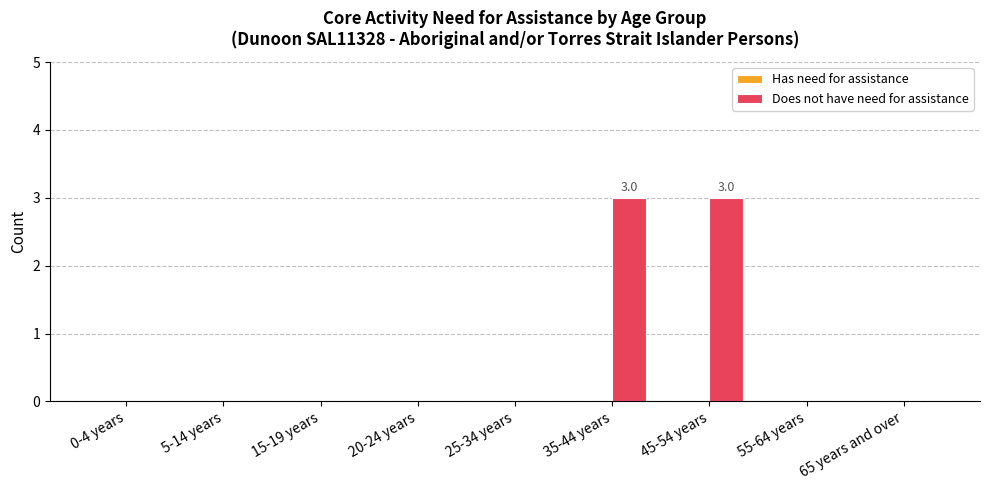

Is it true that the value at 0-4 years is 0?

True